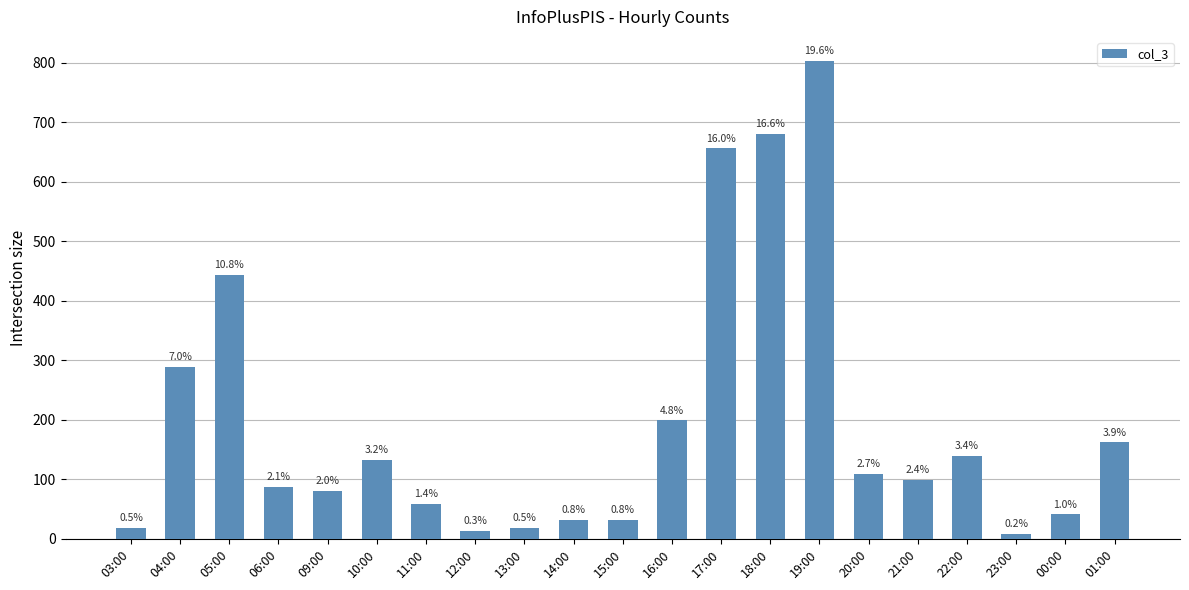

List the labels in order of value, largest first.

19:00, 18:00, 17:00, 05:00, 04:00, 16:00, 01:00, 22:00, 10:00, 20:00, 21:00, 06:00, 09:00, 11:00, 00:00, 14:00, 15:00, 03:00, 13:00, 12:00, 23:00